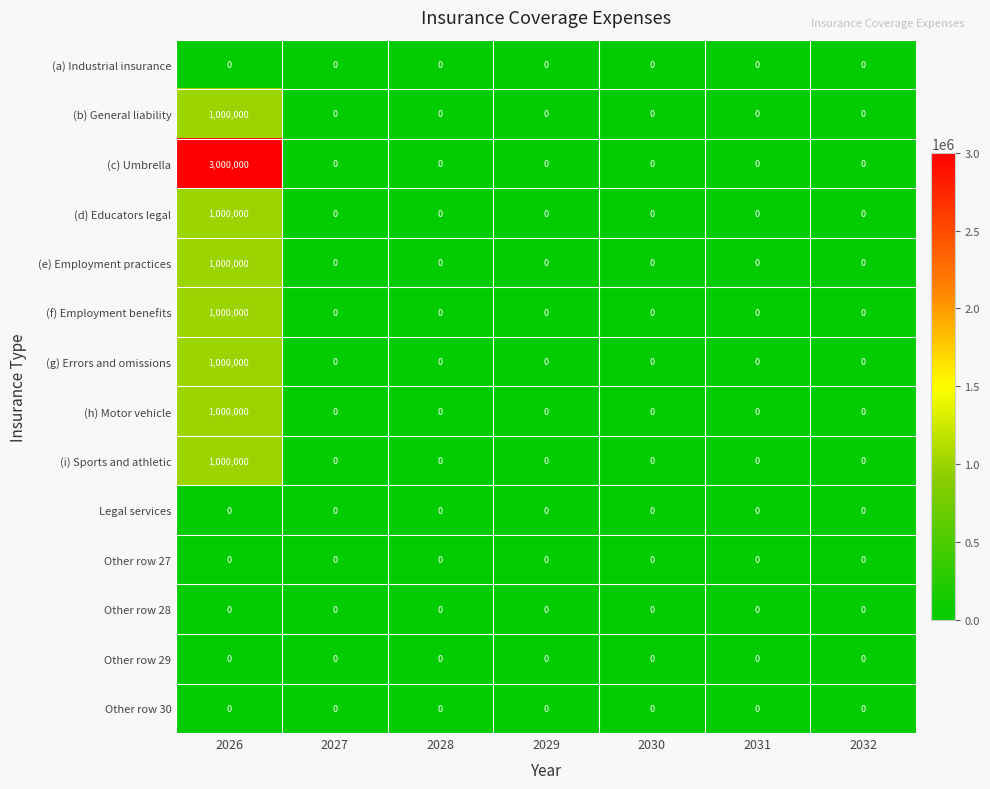

How many series are shown in this chart?

14